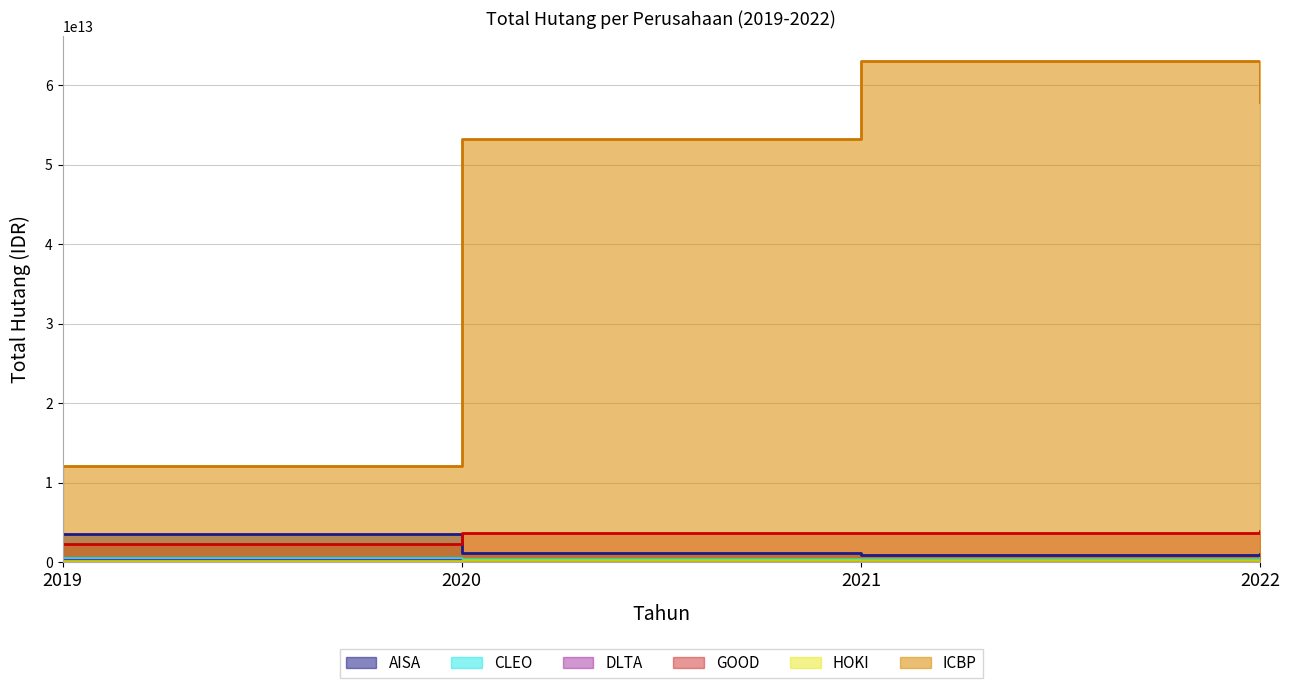

Count the number of categories in the chart.

4